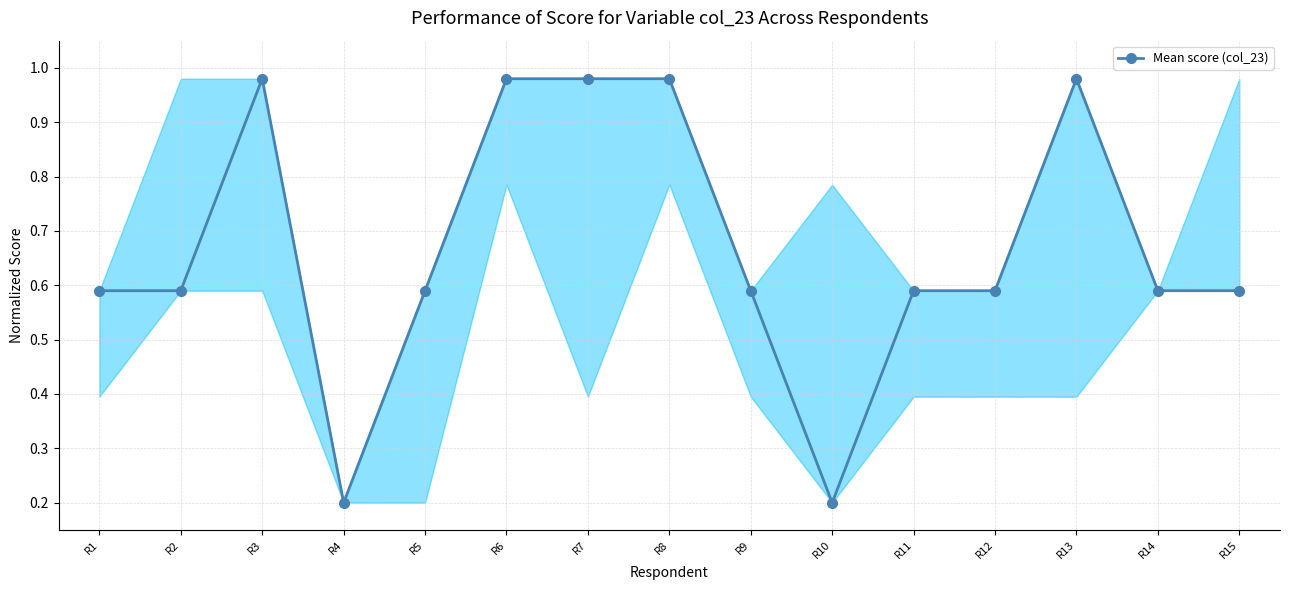

True or false: the data shows 1.6 at R6.

False